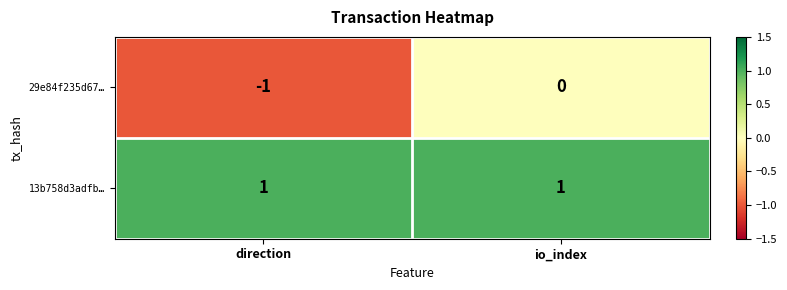

Which series has the largest total across all categories?

13b758d3adfb…